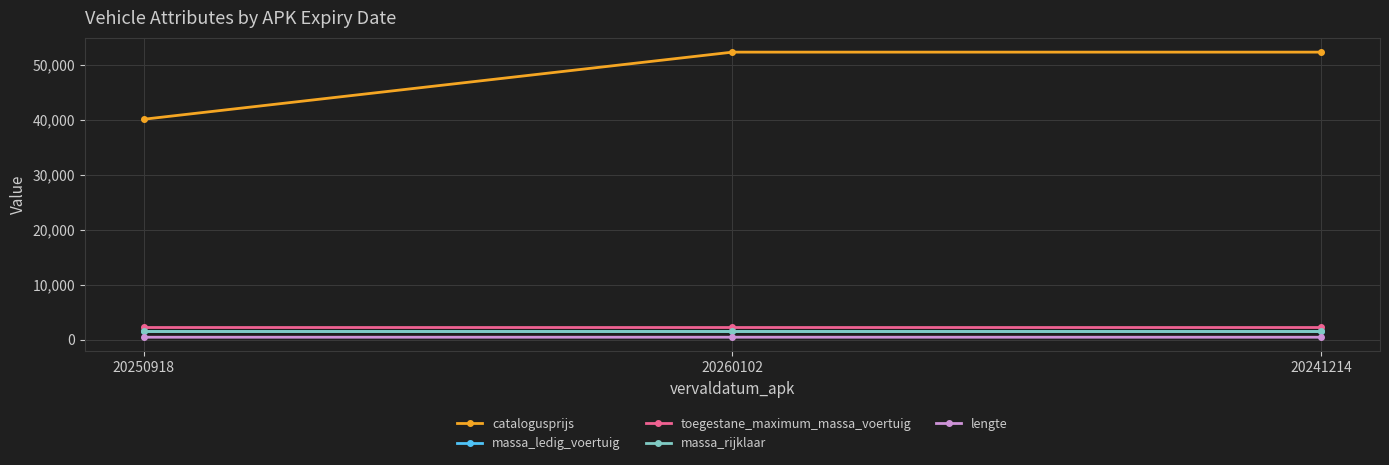

Which series has the largest total across all categories?

catalogusprijs